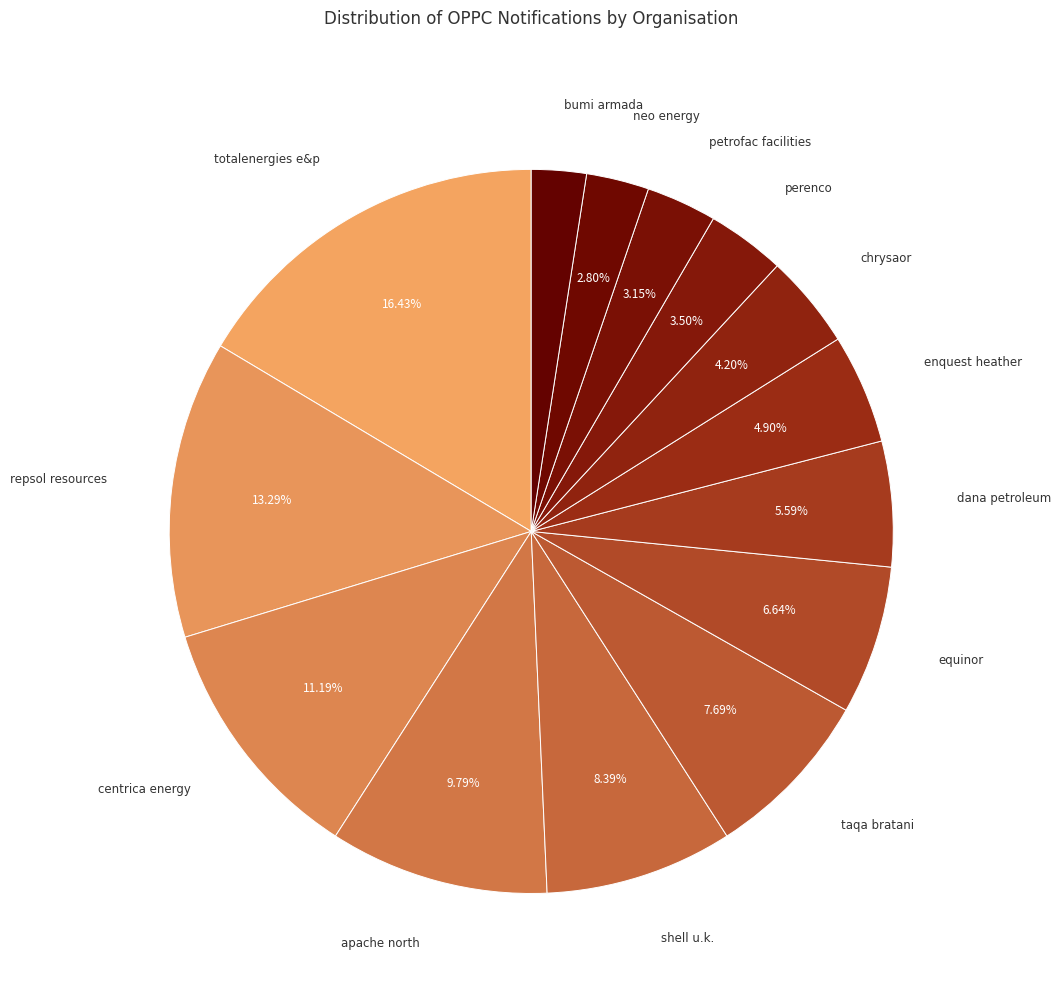

What is the largest slice in the pie chart?

totalenergies e&p